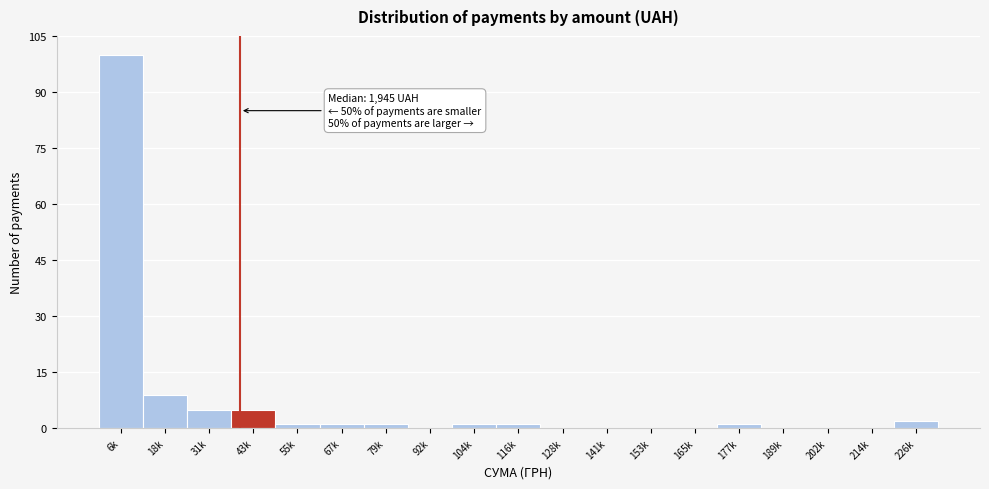

Reading left to right, what are all the values shown in this chart?

6k=100	18k=9	31k=5	43k=5	55k=1	67k=1	79k=1	92k=0	104k=1	116k=1	128k=0	141k=0	153k=0	165k=0	177k=1	189k=0	202k=0	214k=0	226k=2